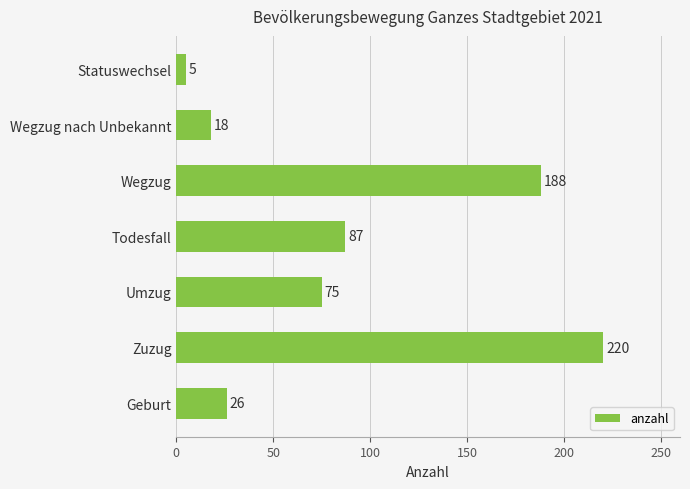

List the labels in order of value, largest first.

Zuzug, Wegzug, Todesfall, Umzug, Geburt, Wegzug nach Unbekannt, Statuswechsel